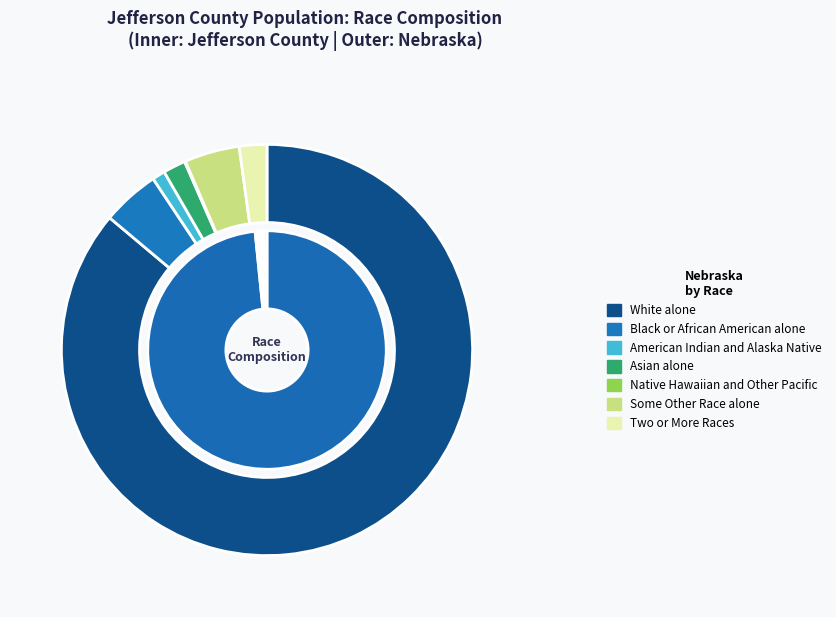

Between Native Hawaiian and Other Pacific and Two or More Races, which is larger?

Two or More Races